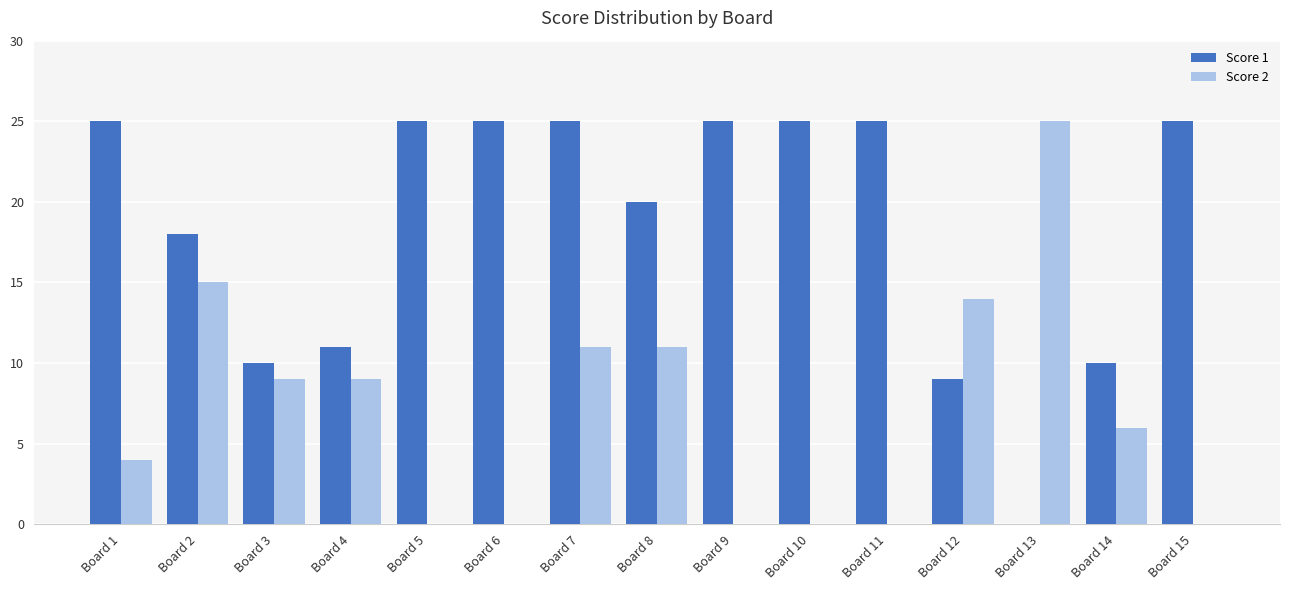

Is it true that Score 1 equals 25 at Board 10?

True